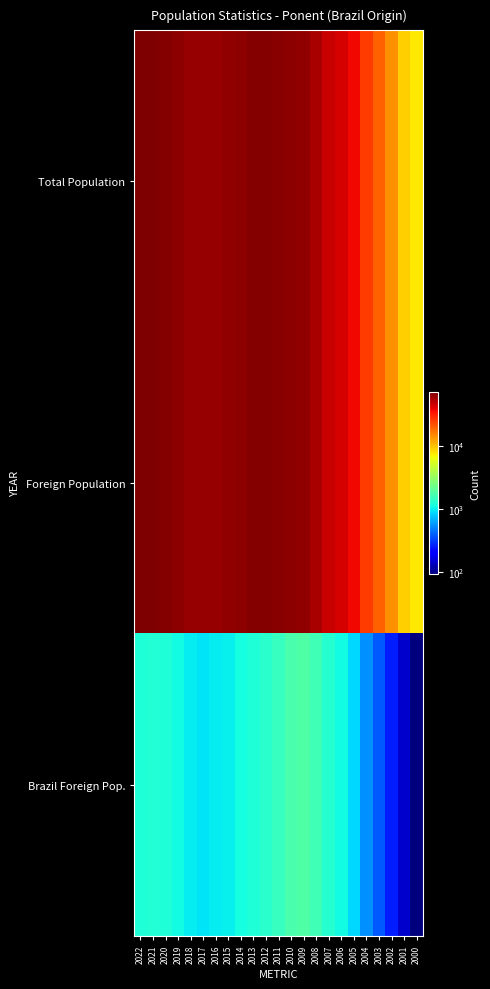

Reading left to right, extract all data points from this chart.

Total Population: 2022=74065	2021=72223	2020=70912	2019=67261	2018=64619	2017=63480	2016=64890	2015=65732	2014=67847	2013=70654	2012=71202	2011=69925	2010=68468	2009=65696	2008=57993	2007=48047	2006=44625	2005=38409	2004=26301	2003=20170	2002=14305	2001=9122	2000=7713
Foreign Population: 2022=74065	2021=72223	2020=70912	2019=67261	2018=64619	2017=63480	2016=64890	2015=65732	2014=67847	2013=70654	2012=71202	2011=69925	2010=68468	2009=65696	2008=57993	2007=48047	2006=44625	2005=38409	2004=26301	2003=20170	2002=14305	2001=9122	2000=7713
Brazil Foreign Pop.: 2022=1219	2021=1255	2020=1218	2019=1107	2018=991	2017=948	2016=995	2015=1027	2014=1138	2013=1245	2012=1345	2011=1493	2010=1728	2009=1833	2008=1580	2007=1288	2006=1101	2005=865	2004=545	2003=376	2002=259	2001=143	2000=91